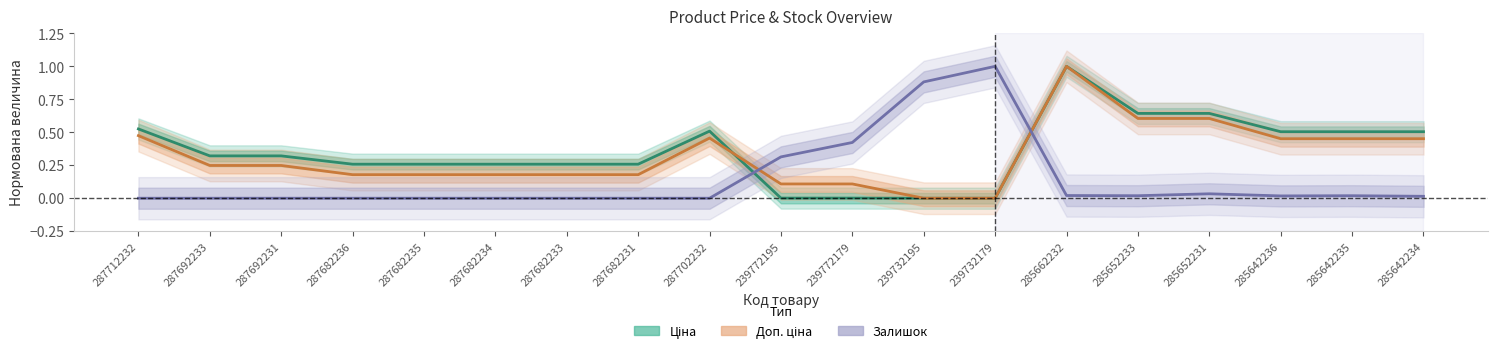

What is the maximum value shown in the chart?

1.0